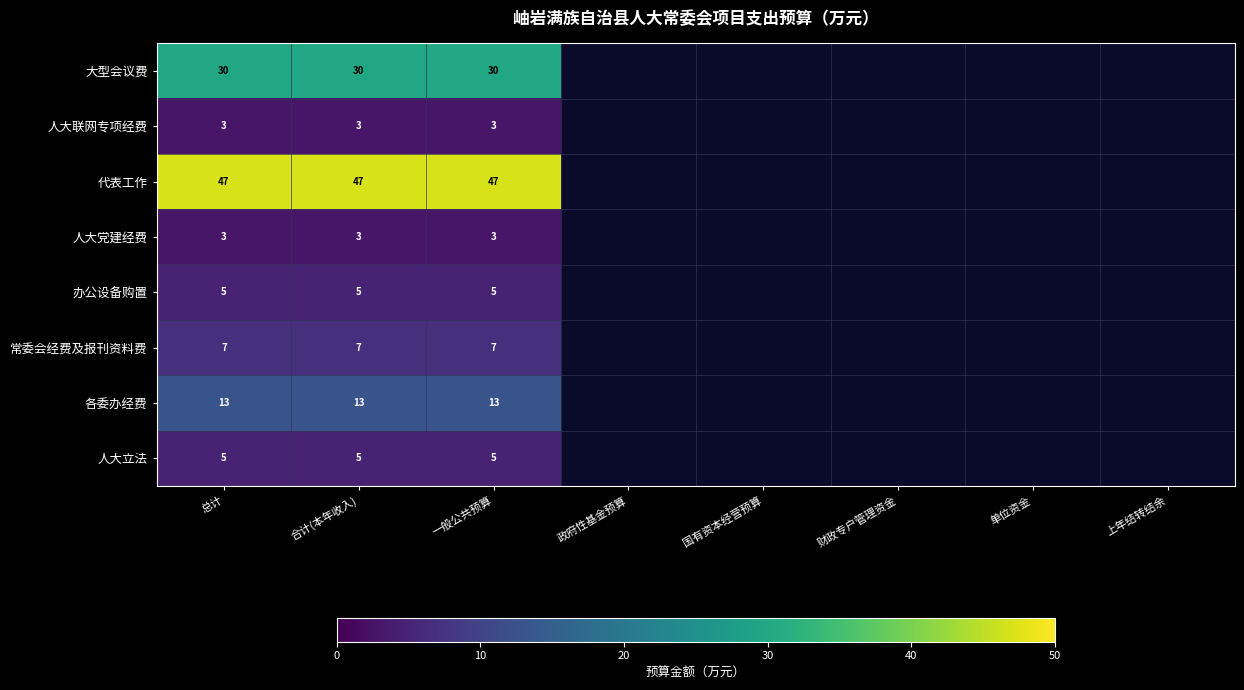

What is the spread (max minus min) of values at 合计(本年收入)?

44